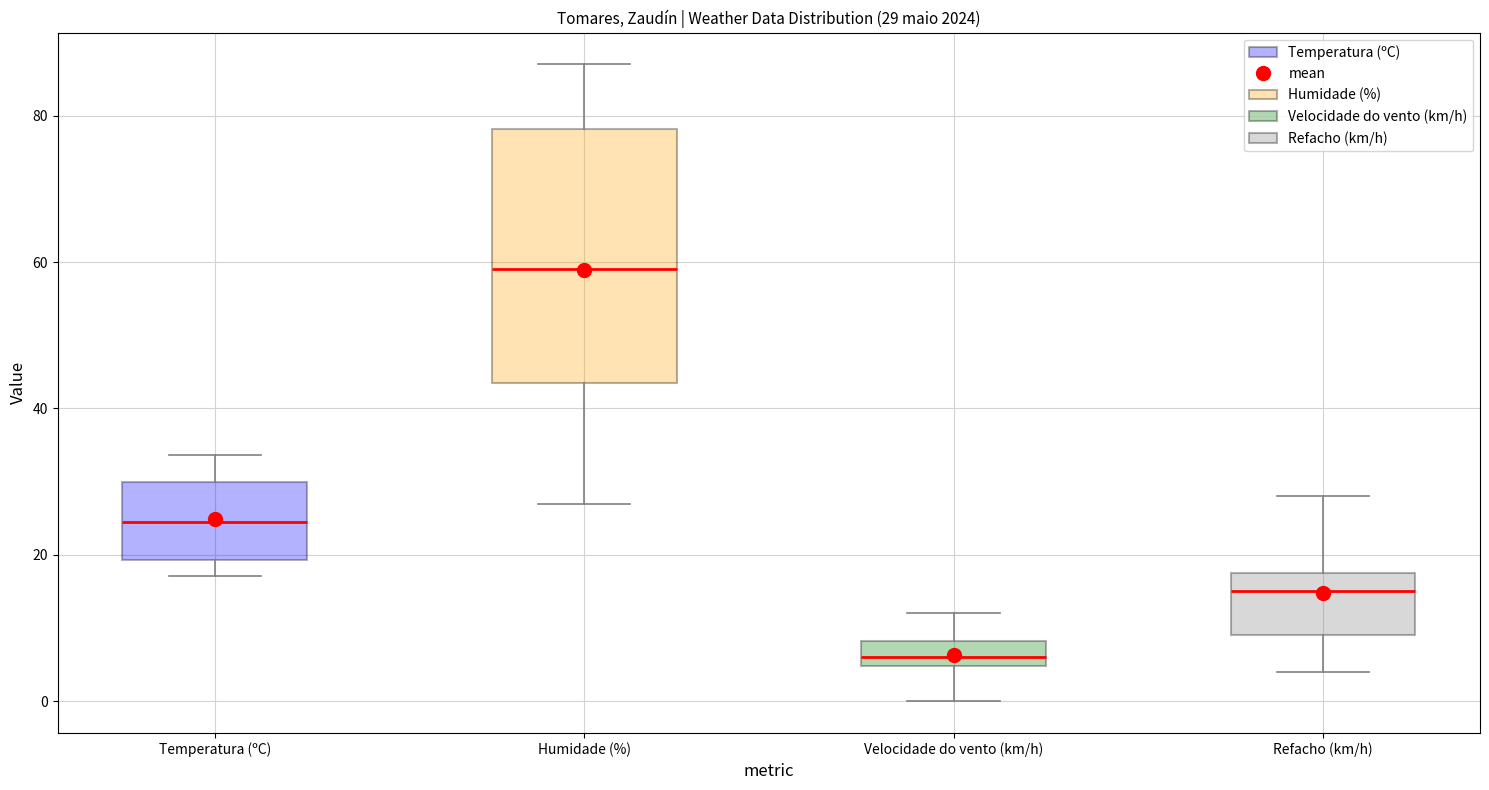

Comparing the boxes themselves (not the whiskers), which one is the tallest?

Humidade (%)